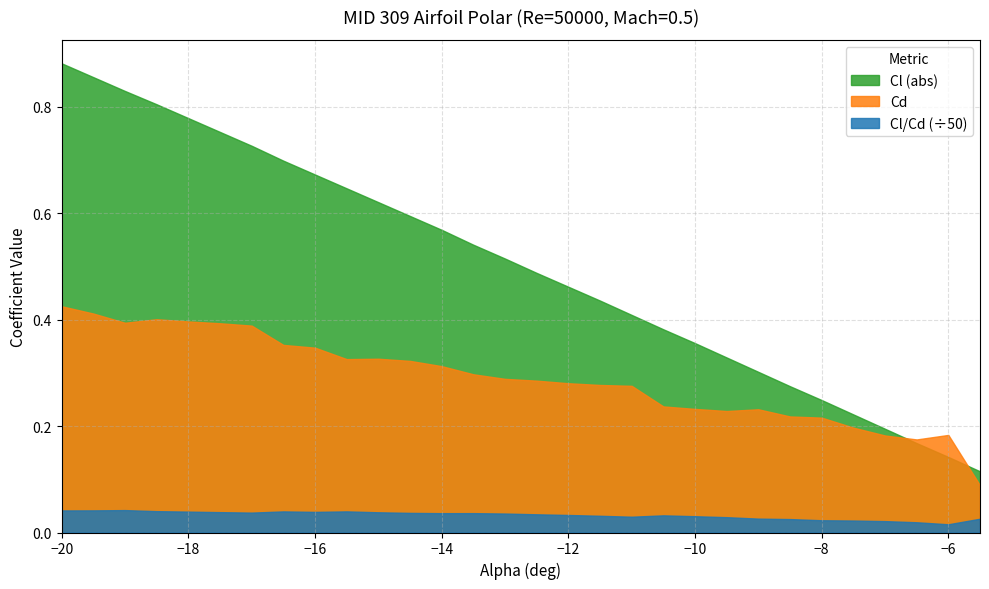

Rank the series by their maximum value, from lowest to highest.

Cl/Cd (÷50), Cd, Cl (abs)